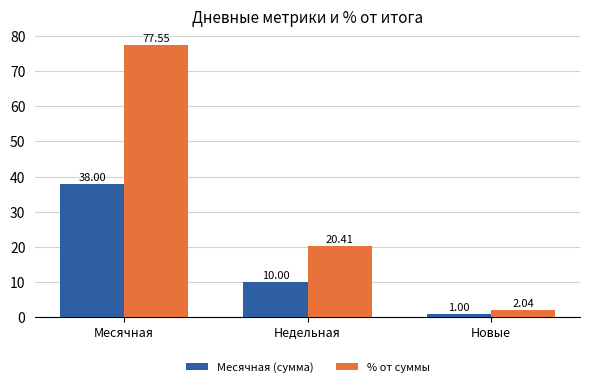

Are the bars horizontal?

No